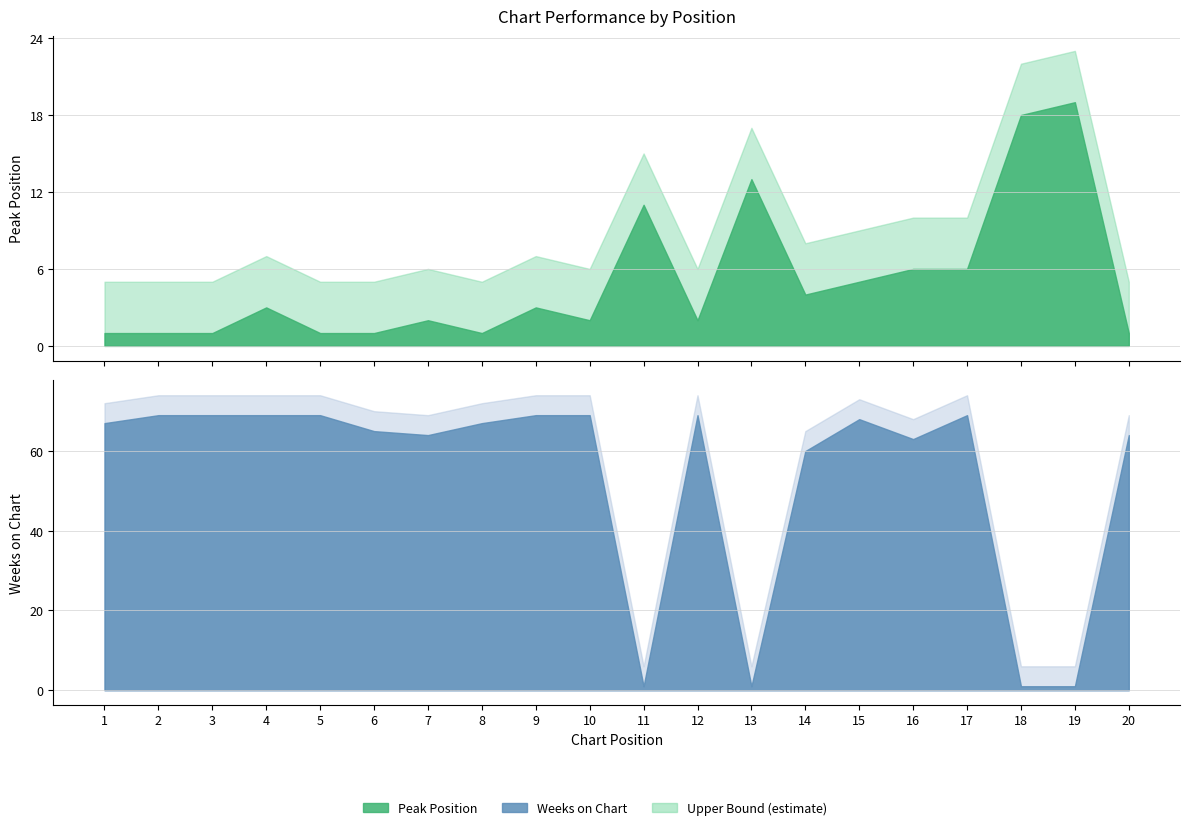

What is the difference between the maximum and minimum values in the Peak Position series?

18